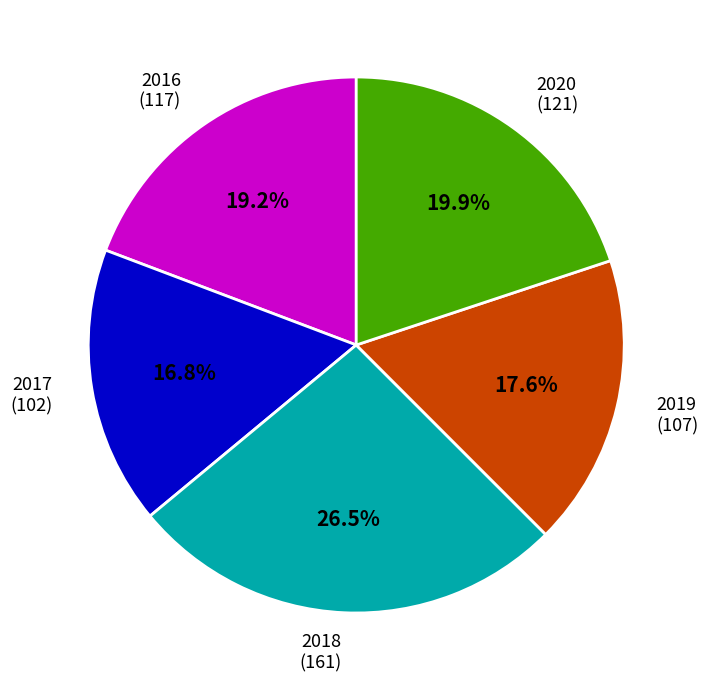

Is there a majority slice in this chart?

No